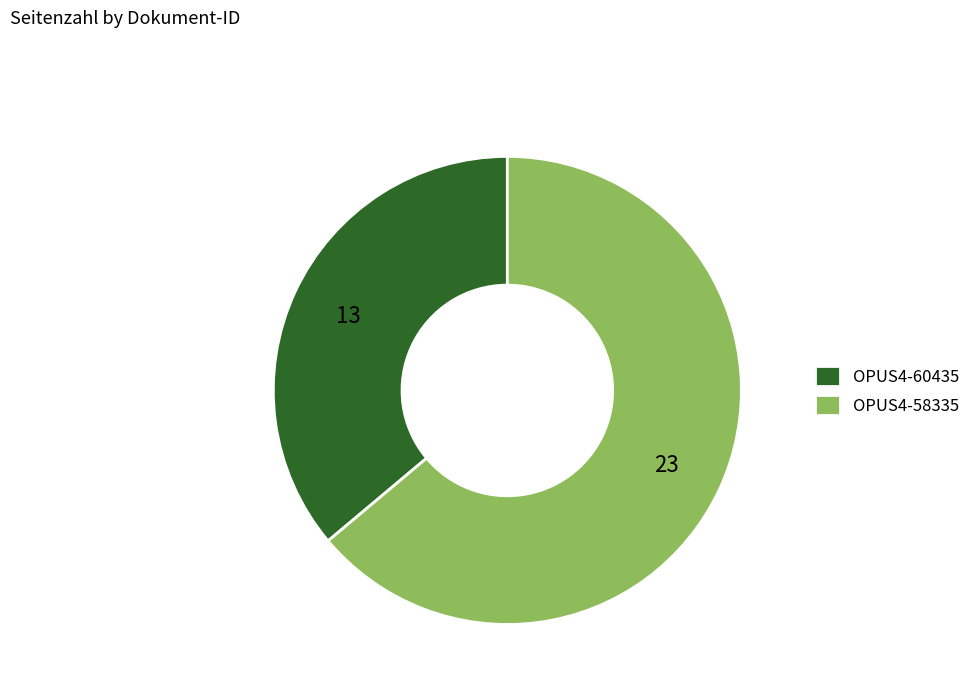

Which has a higher value, OPUS4-58335 or OPUS4-60435?

OPUS4-58335